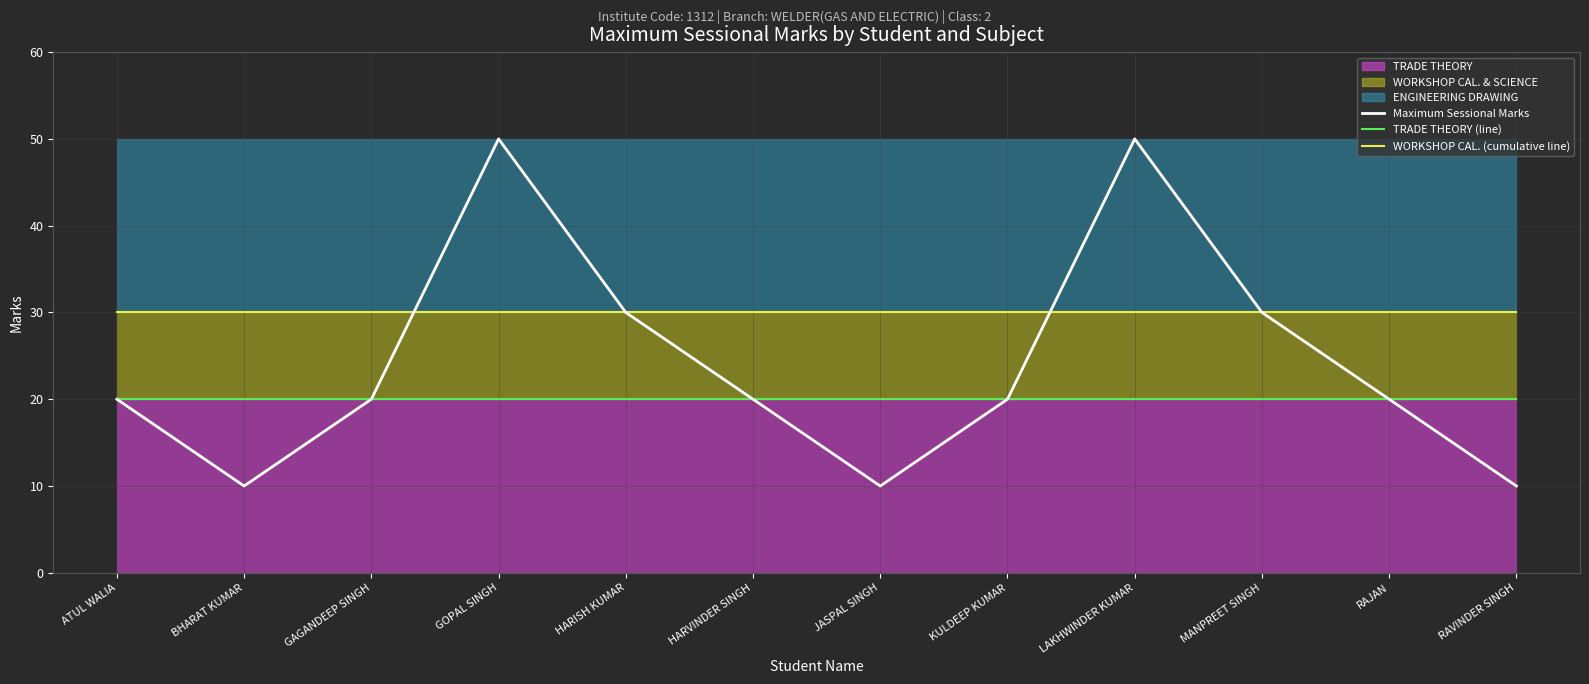

How many lines are shown in the chart?

3